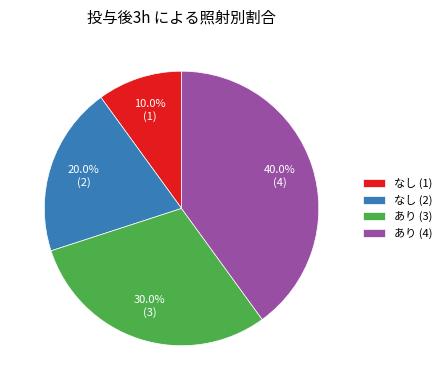

Approximately how many times larger is the value at なし (2) compared to なし (1)?

2.0